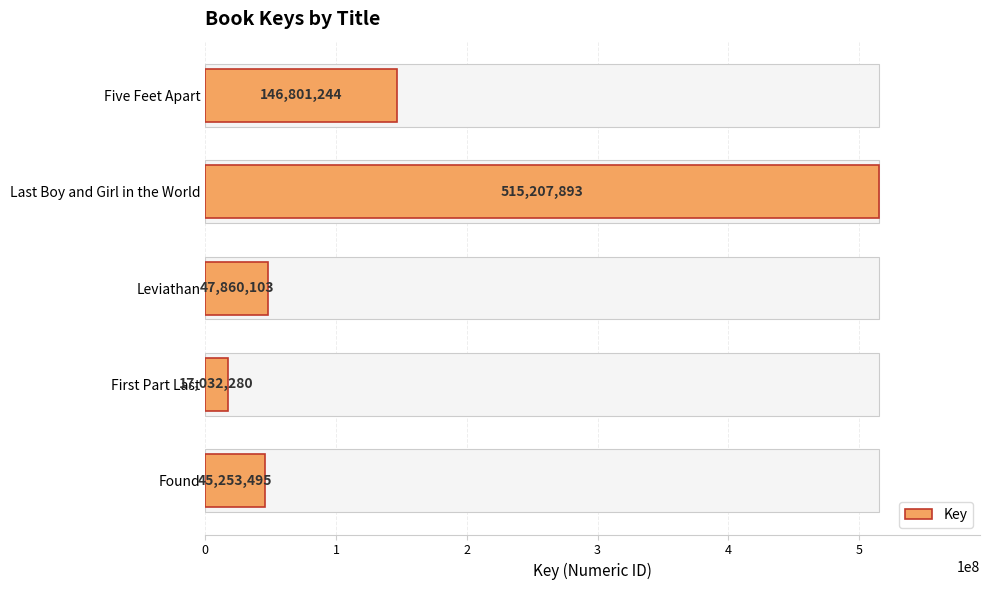

The value at Five Feet Apart is 33913367. True or false?

False